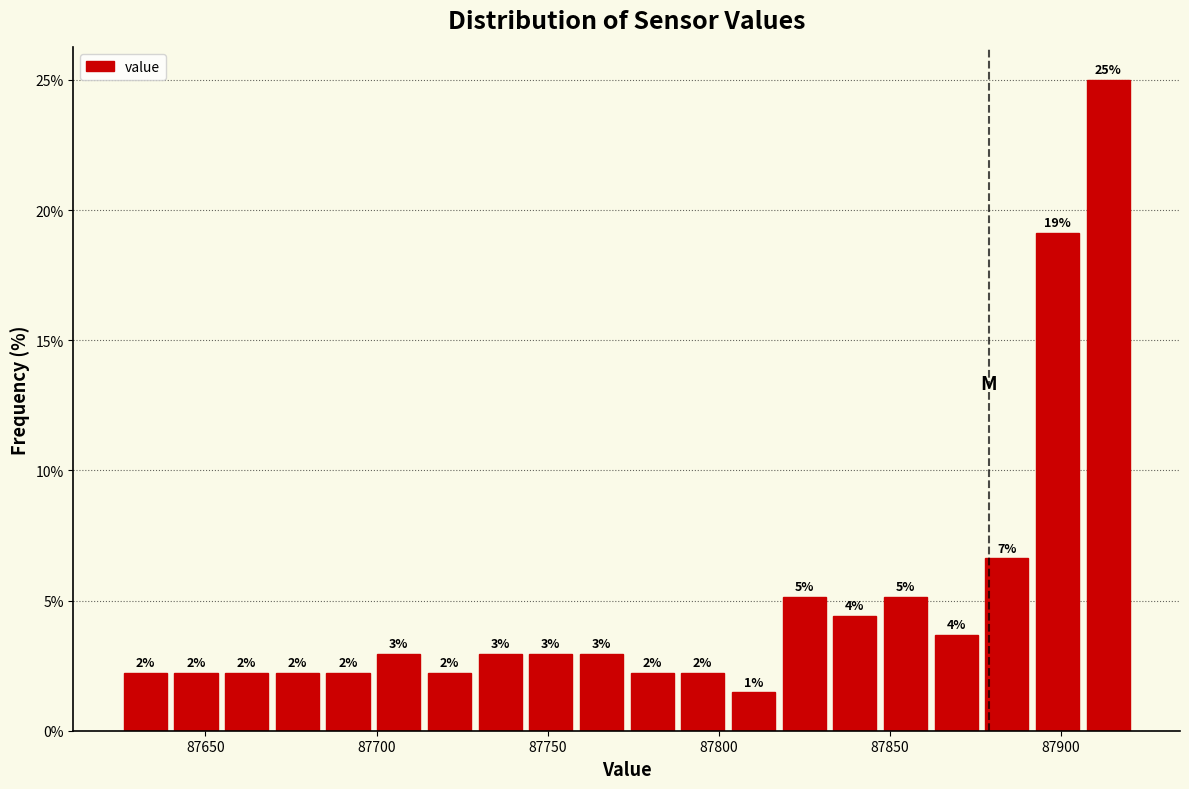

Around what value on the x-axis is the tallest bar? Give the approximate position of its centre, as read against the axis.

87915